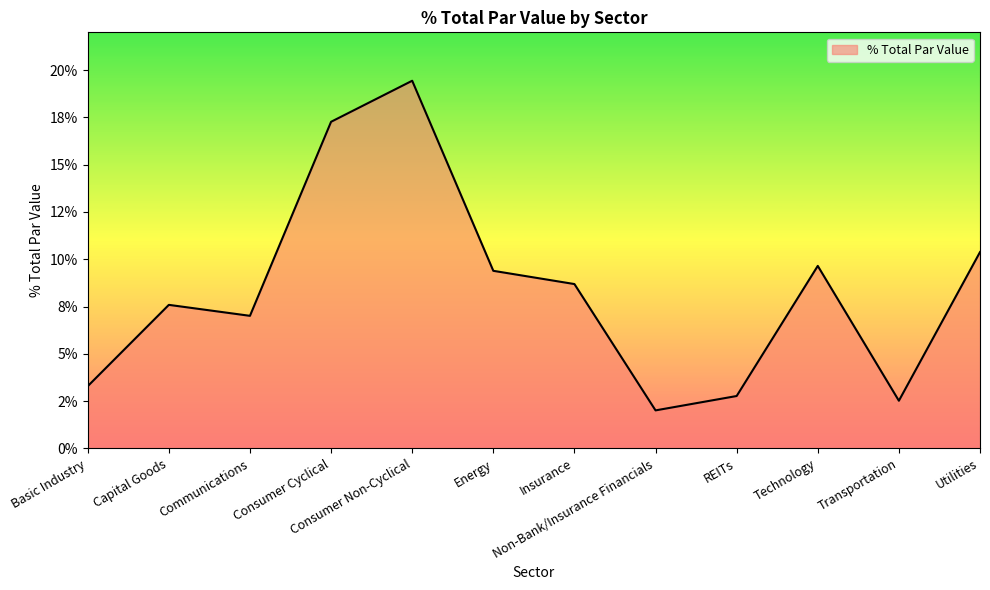

Which label corresponds to the largest value in the chart?

Consumer Non-Cyclical